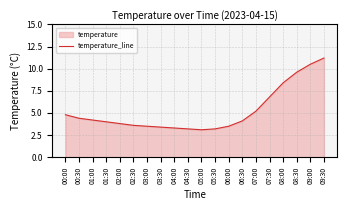

How many lines are shown in the chart?

1